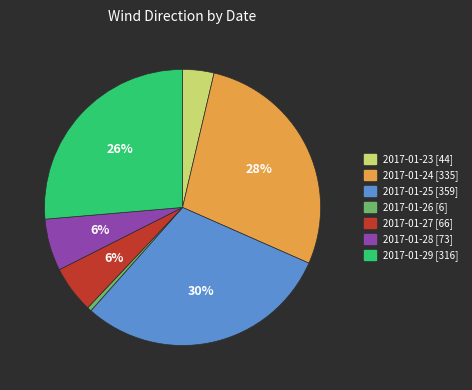

Is it true that 2017-01-24 is 42% of the pie?

False